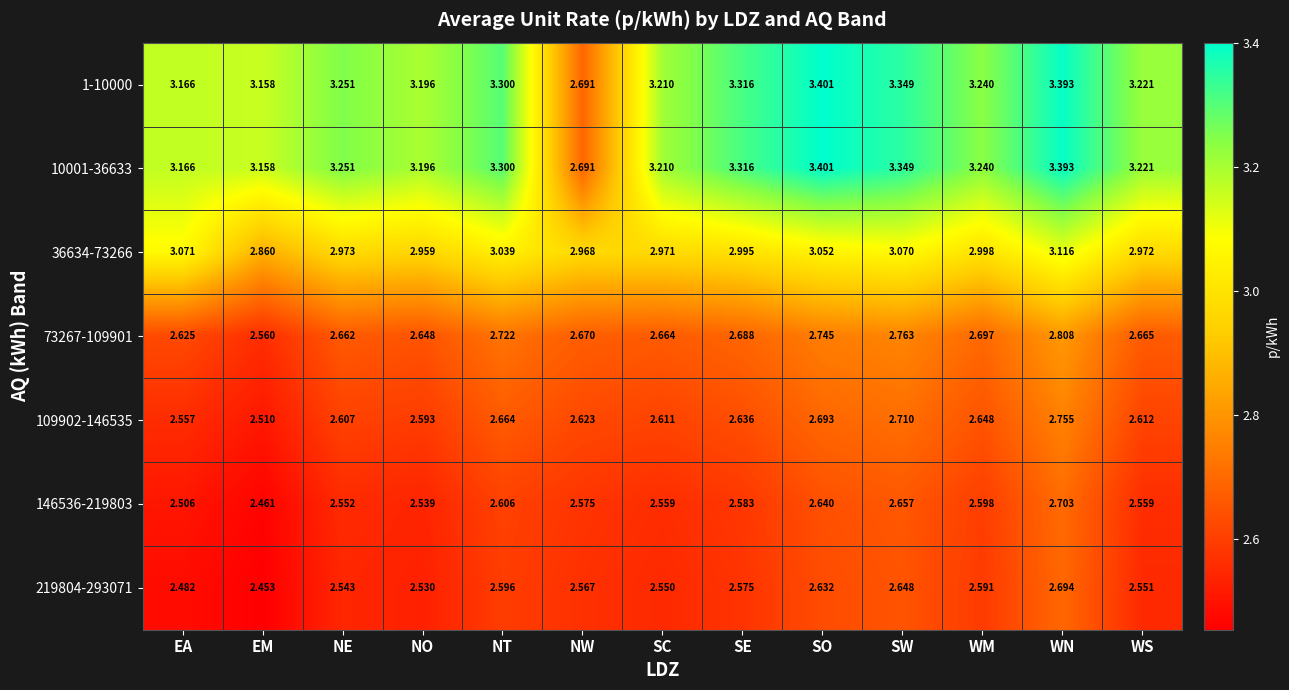

At which label is 10001-36633 closest to 3?

EM